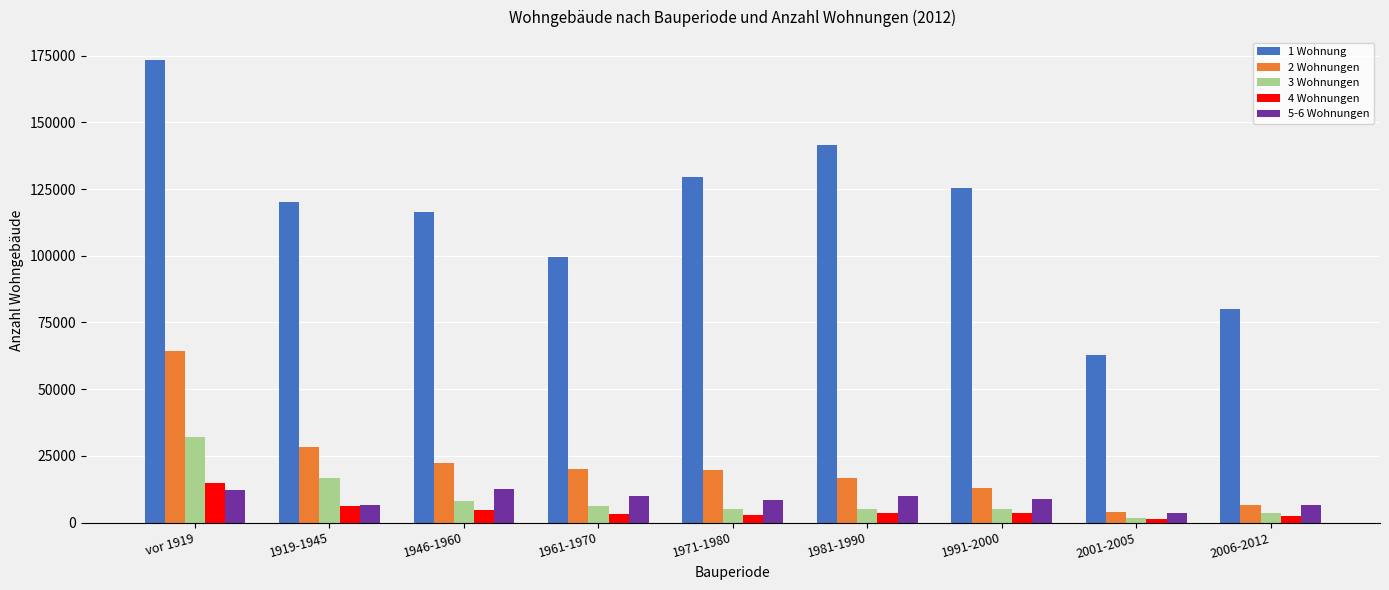

What is the value of the 3 Wohnungen bar at the 1st from the left?

32145